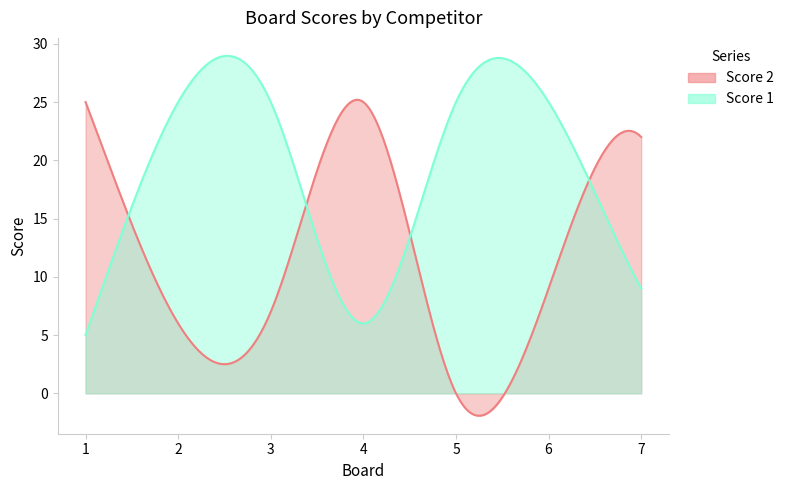

Reading left to right, extract all data points from this chart.

Score 2: 1=25	2=6	3=7	4=25	5=0	6=9	7=22
Score 1: 1=5	2=25	3=25	4=6	5=25	6=25	7=9